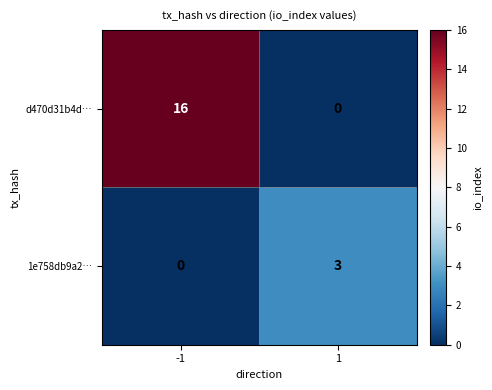

Reading left to right, list all the values displayed in this chart.

d470d31b4d…: -1=16	1=0
1e758db9a2…: -1=0	1=3